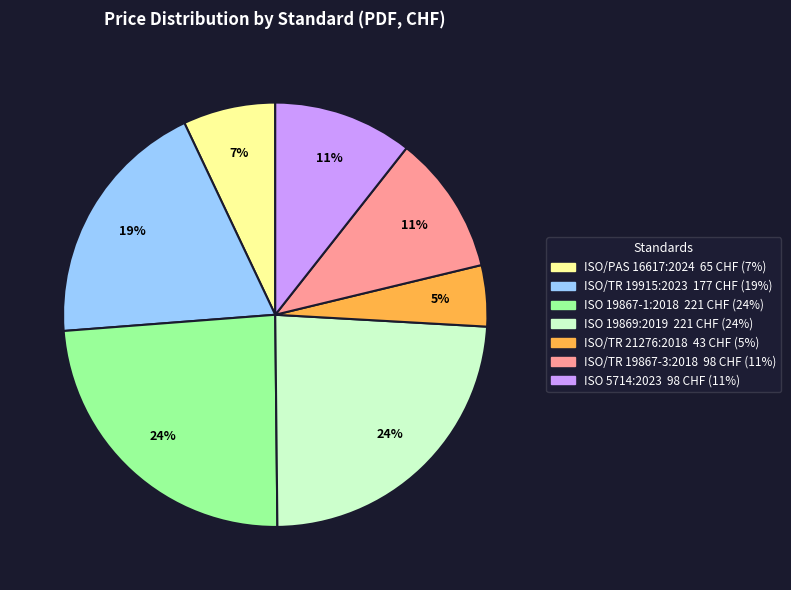

Between ISO/TR 19867-3:2018 and ISO 19869:2019, which is larger?

ISO 19869:2019